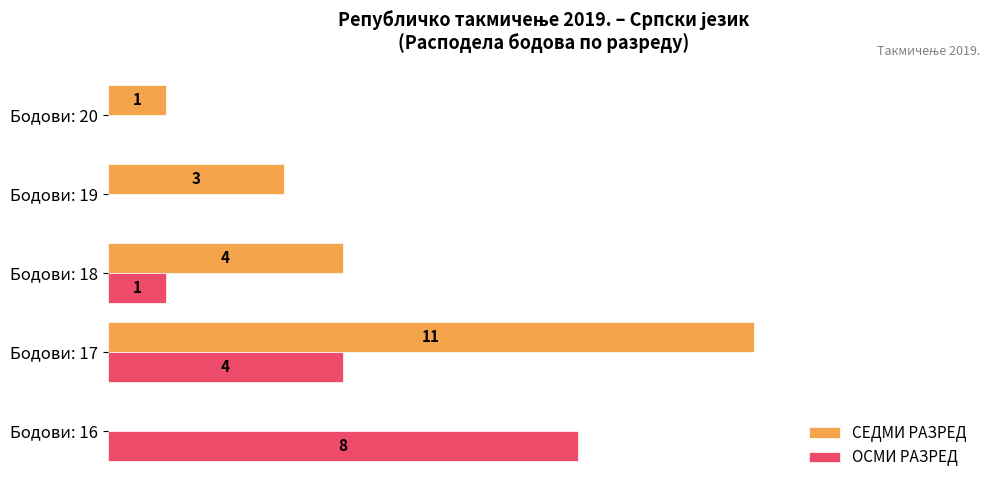

At which category is the sum across all series the highest?

Бодови: 17